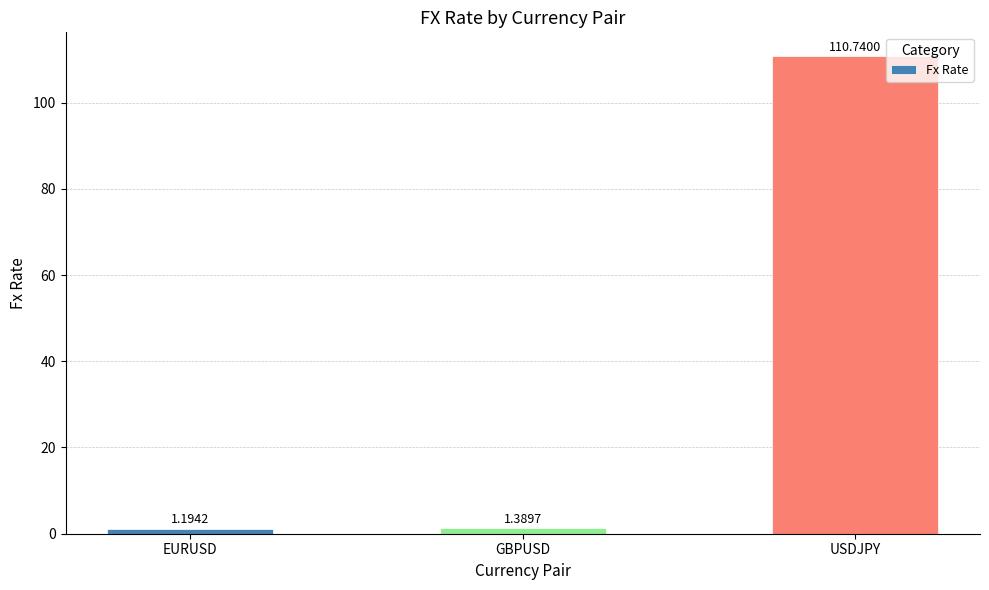

List the labels in order of value, largest first.

USDJPY, GBPUSD, EURUSD